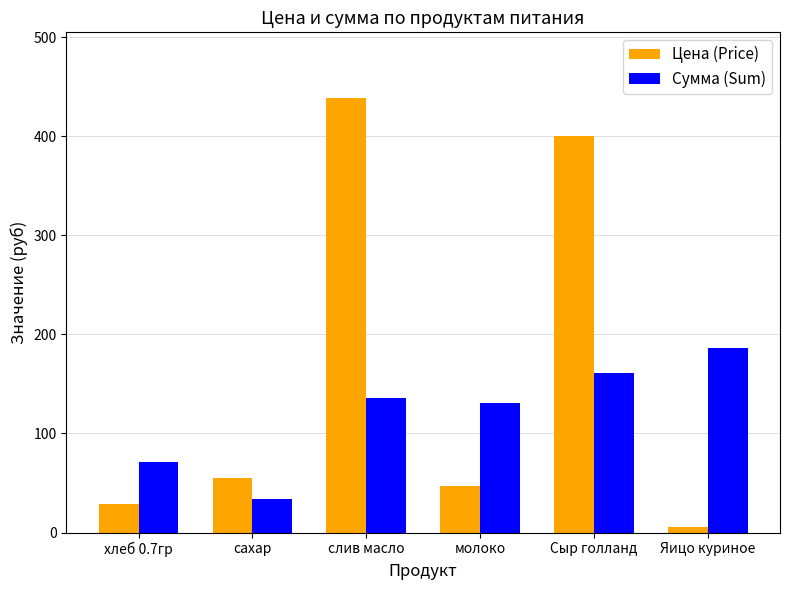

Is the value of Цена (Price) at сахар greater than the value of Сумма (Sum) at слив масло?

No